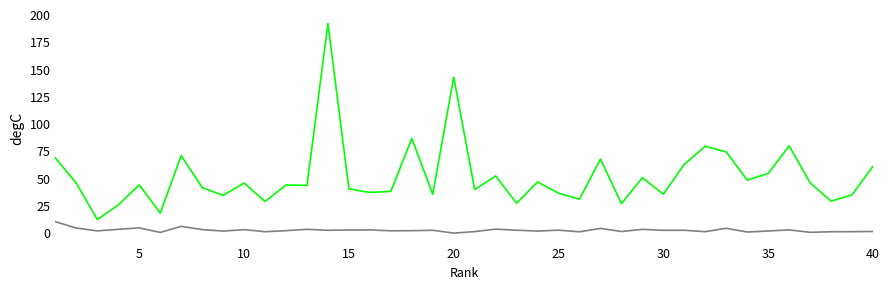

What is the maximum value shown in the chart?

192.2